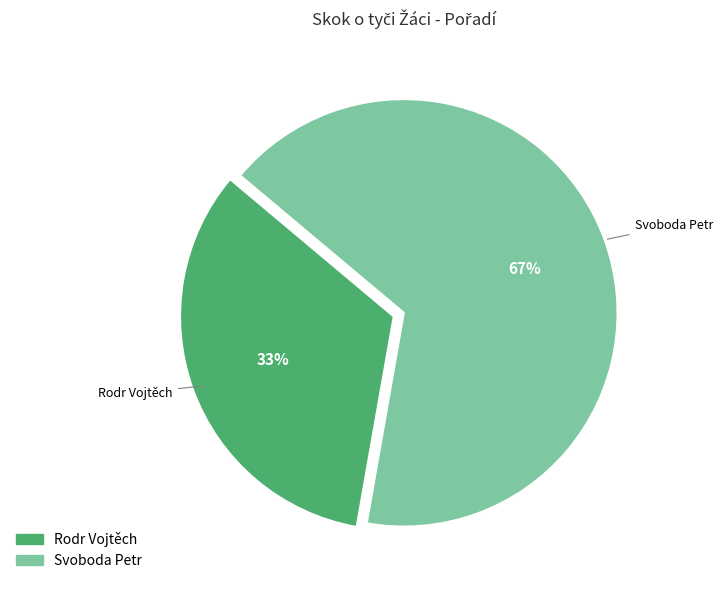

Does Svoboda Petr account for over 50% of the chart?

Yes